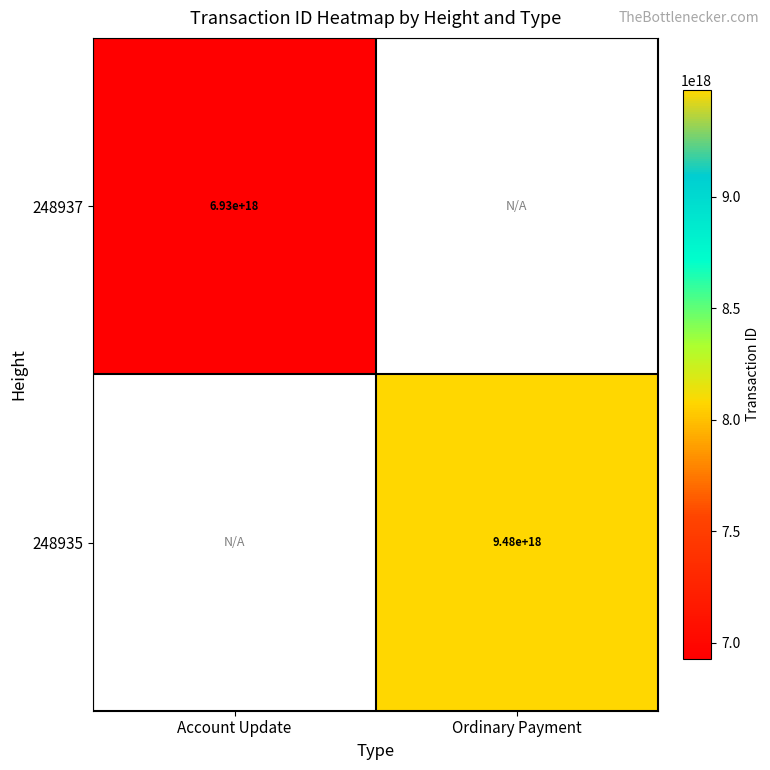

The value of 248937 at Account Update is 6930000000000000000. True or false?

True